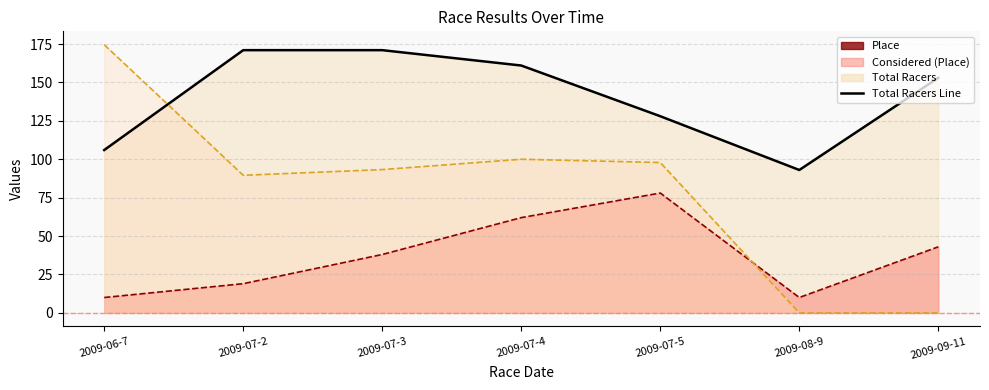

What is the change in value from 2009-06-7 to 2009-07-3?

+65